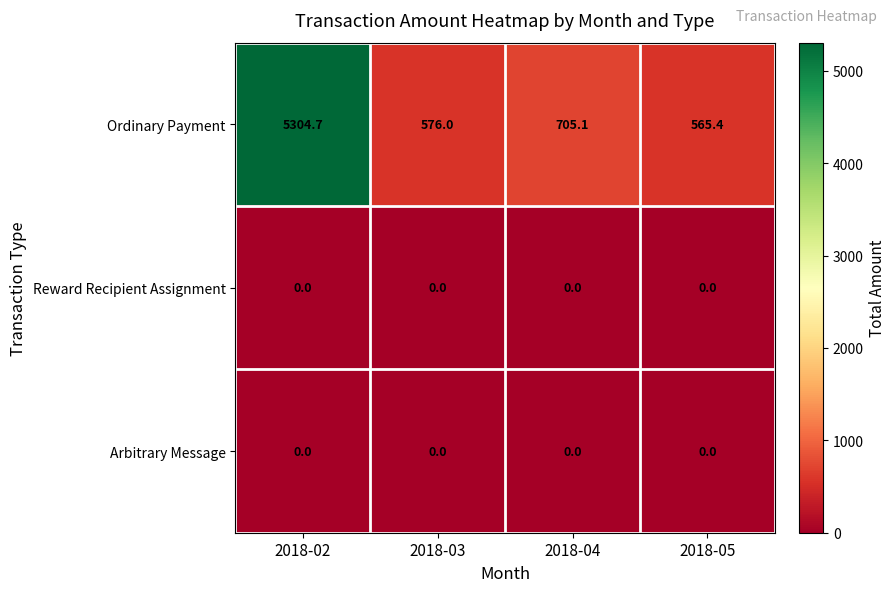

At which label does Ordinary Payment reach its peak?

2018-02